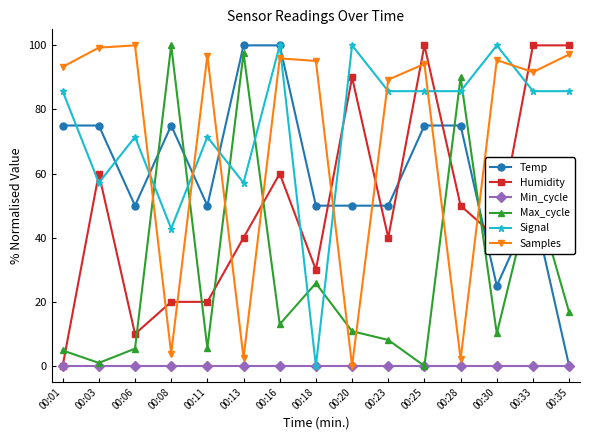

What is the sum of the Max_cycle values at 00:25 and 00:11?

5.5